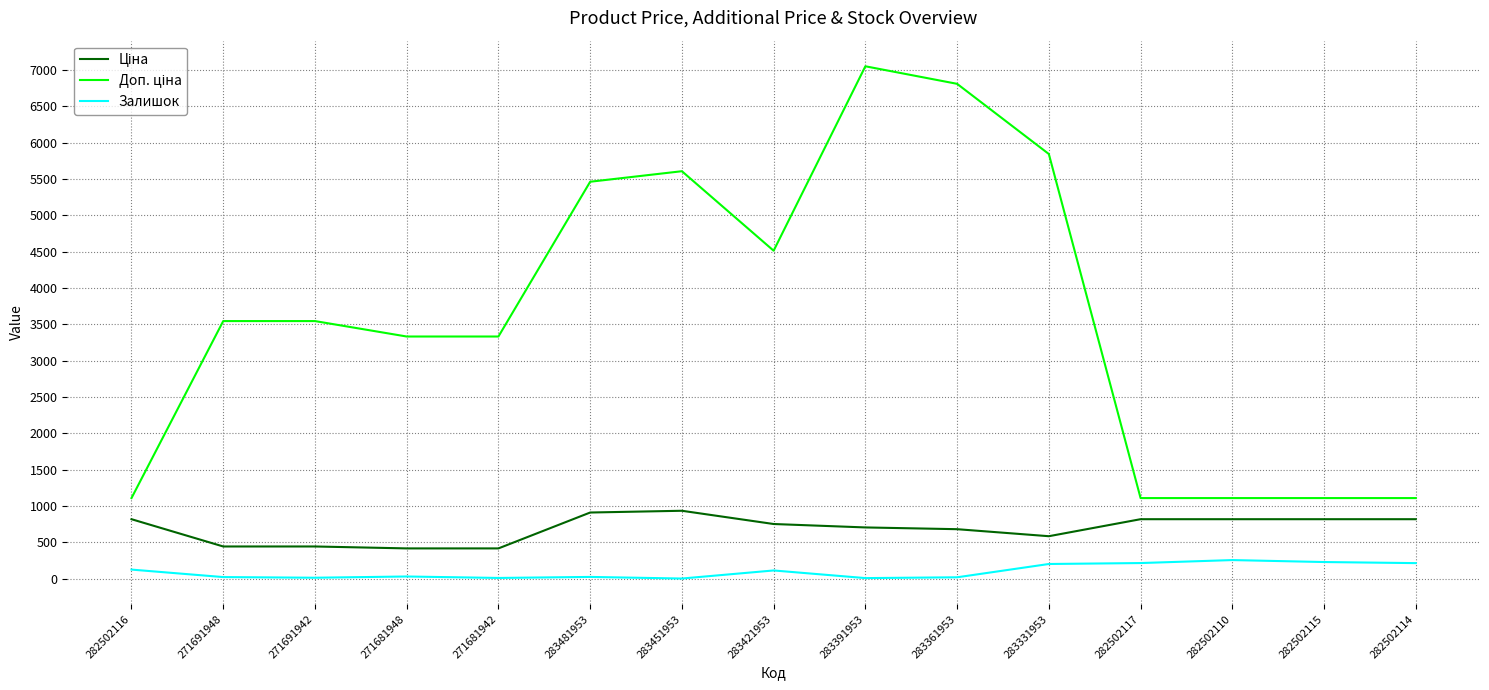

What is the greatest value displayed?

7051.3